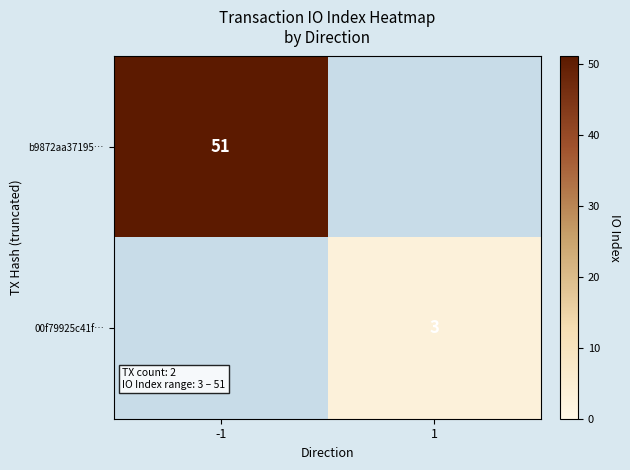

The b9872aa37195… series shows 35 at -1. True or false?

False